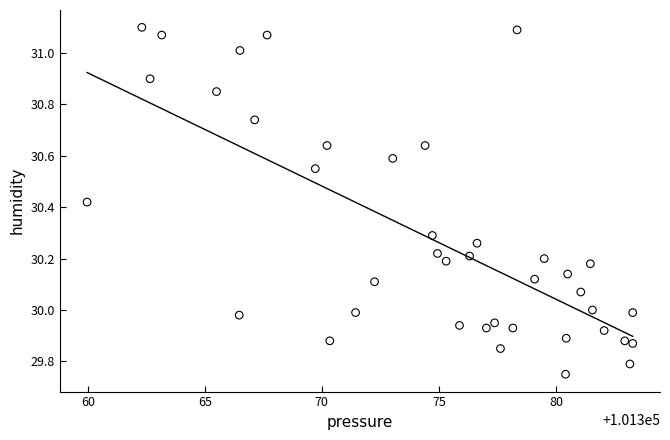

What is the range of X values (max minus min)?

23.3